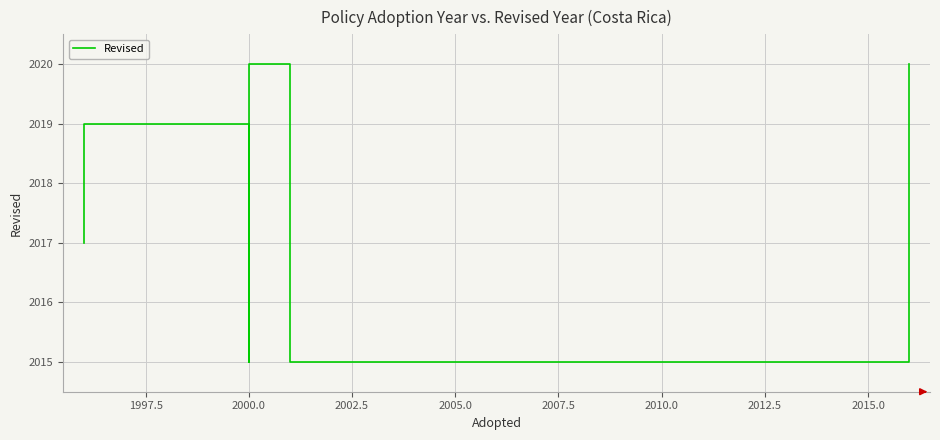

What is the label of the 19th point from the right?

1997.5